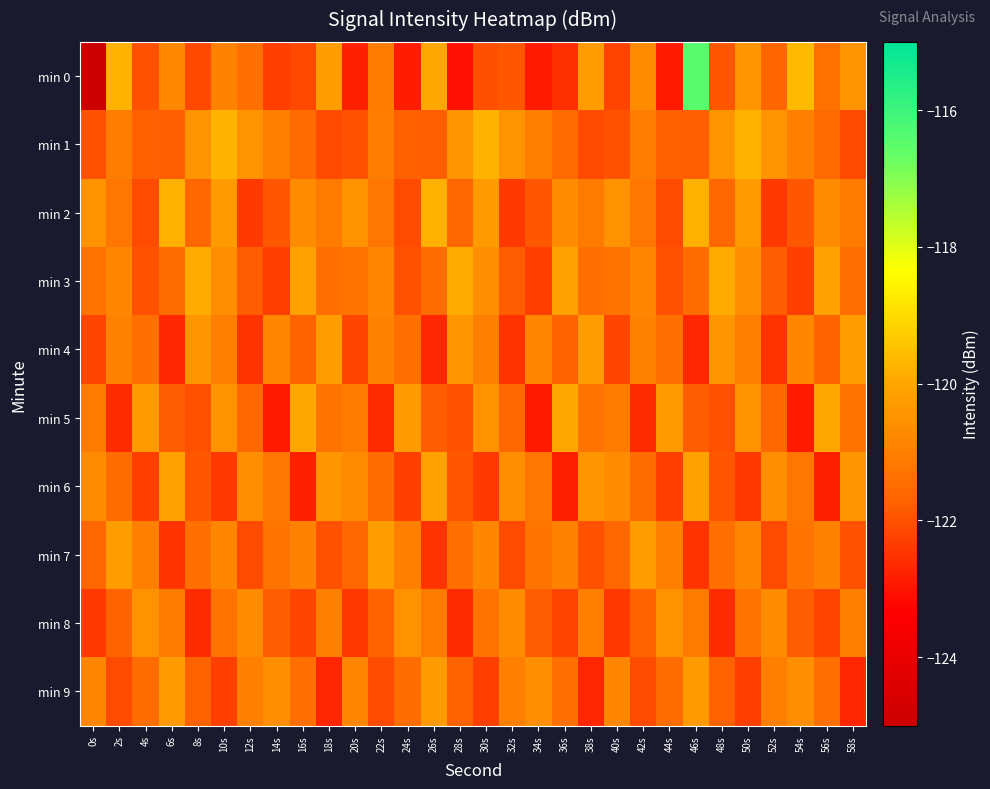

What is the total value across all series at 8s?

-1214.1